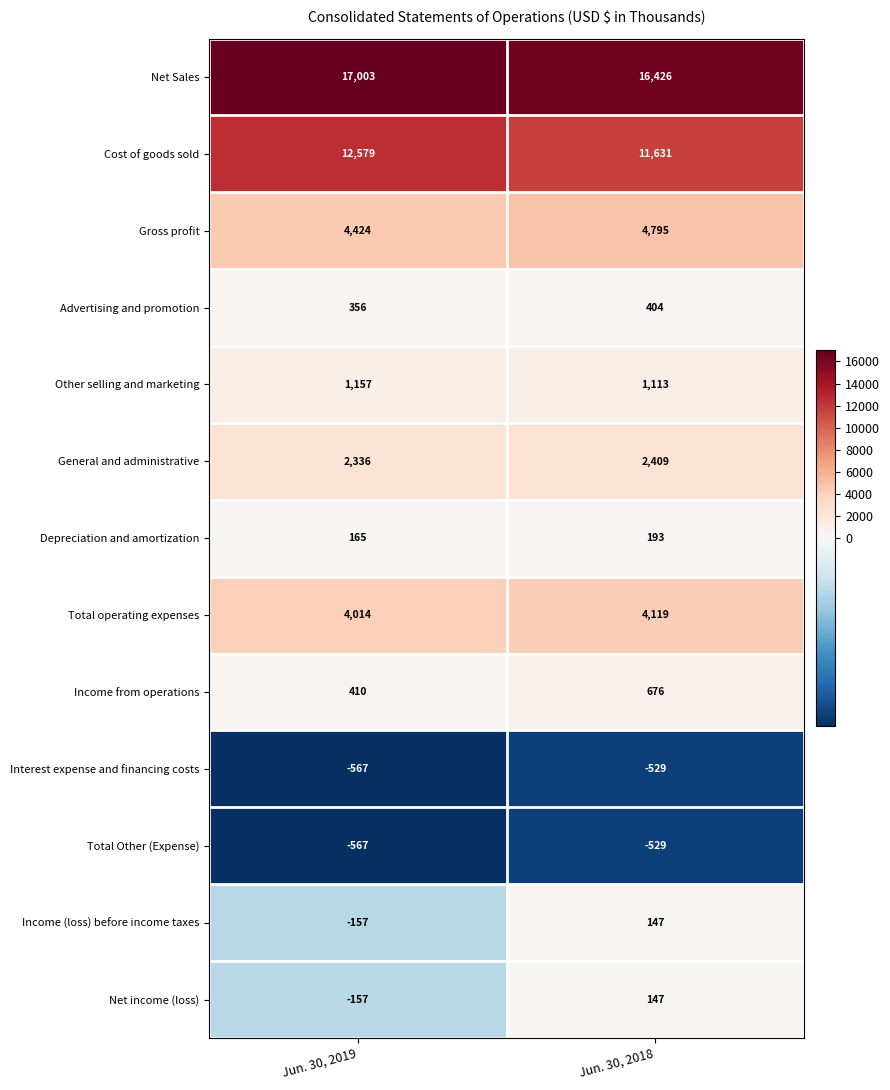

Reading left to right, what are all the values shown in this chart?

Net Sales: 17003	16426
Cost of goods sold: 12579	11631
Gross profit: 4424	4795
Advertising and promotion: 356	404
Other selling and marketing: 1157	1113
General and administrative: 2336	2409
Depreciation and amortization: 165	193
Total operating expenses: 4014	4119
Income from operations: 410	676
Interest expense and financing costs: -567	-529
Total Other (Expense): -567	-529
Income (loss) before income taxes: -157	147
Net income (loss): -157	147